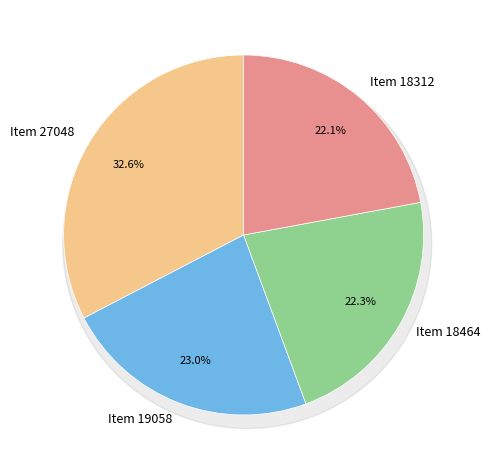

How much of the chart is everything except Item 18312?

77.9%